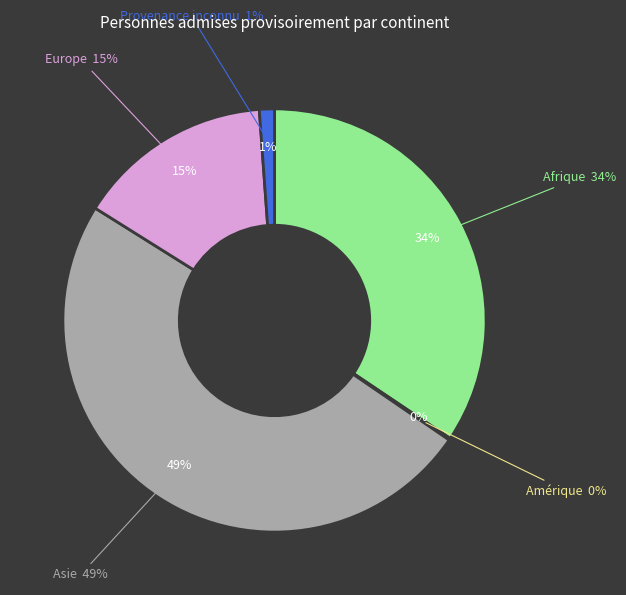

Which has a higher value, Asie or Amérique?

Asie